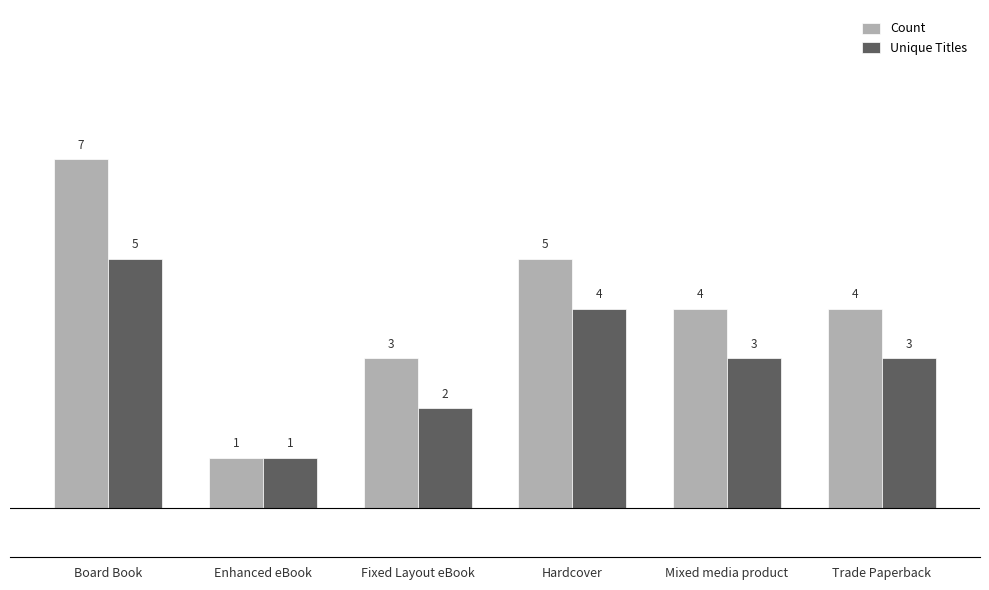

What is the difference between the maximum and minimum values in the Count series?

6